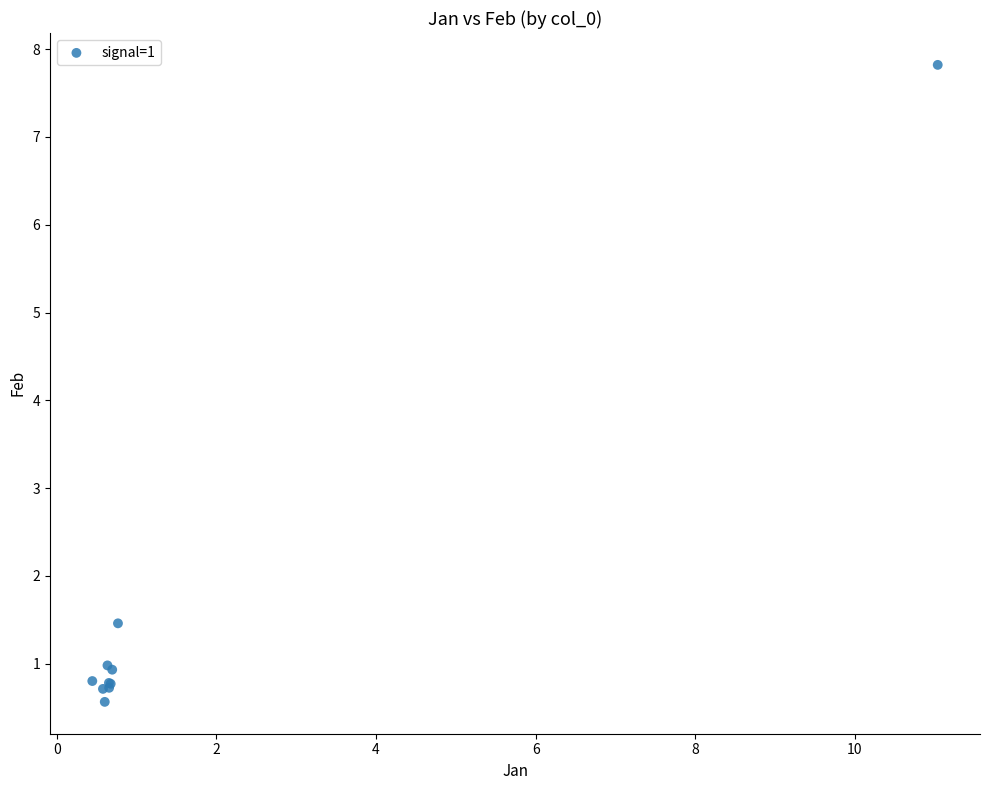

What Y value in the scatter plot is closest to 4?

1.5